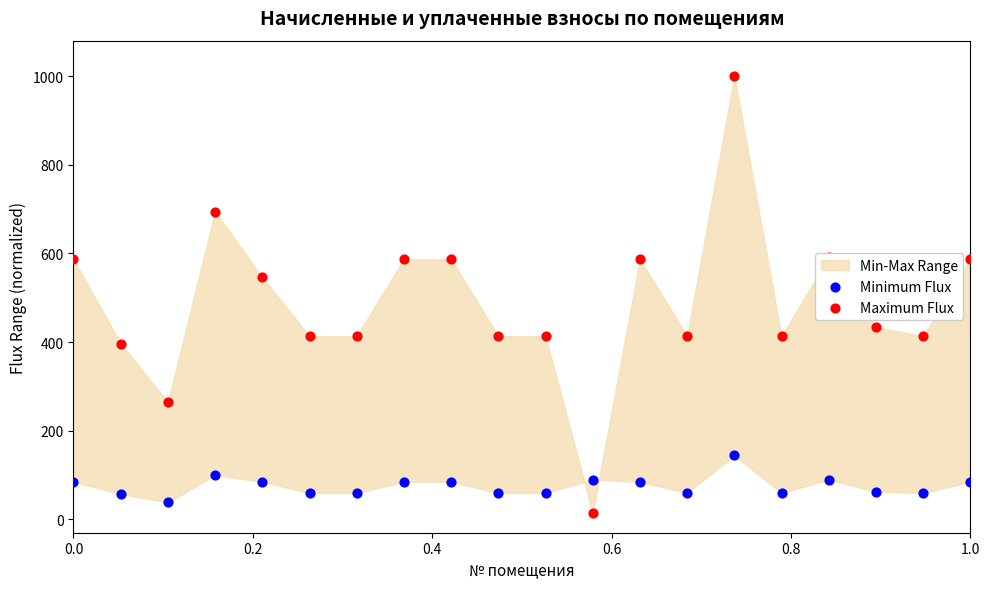

Which series has the largest total across all categories?

Maximum Flux